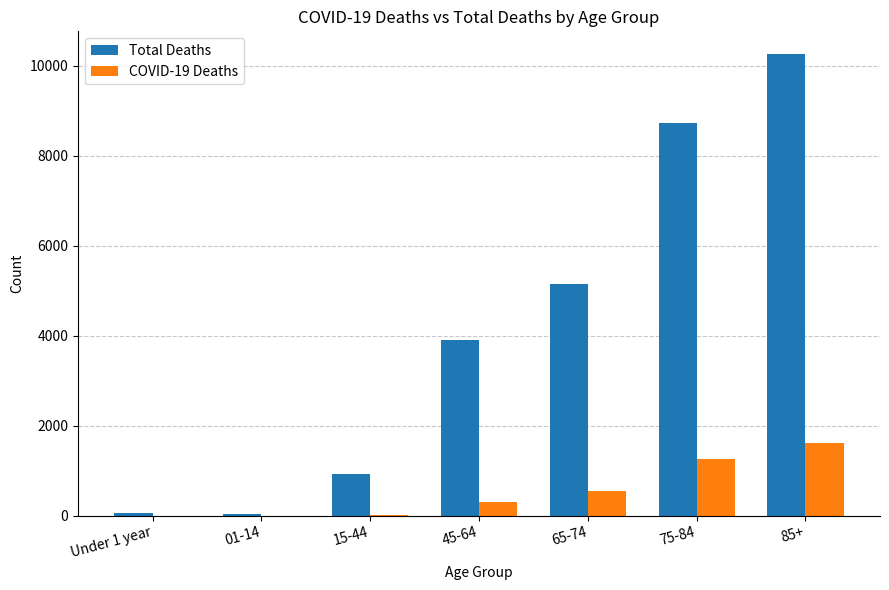

The value of Total Deaths at 45-64 is 3911. True or false?

True